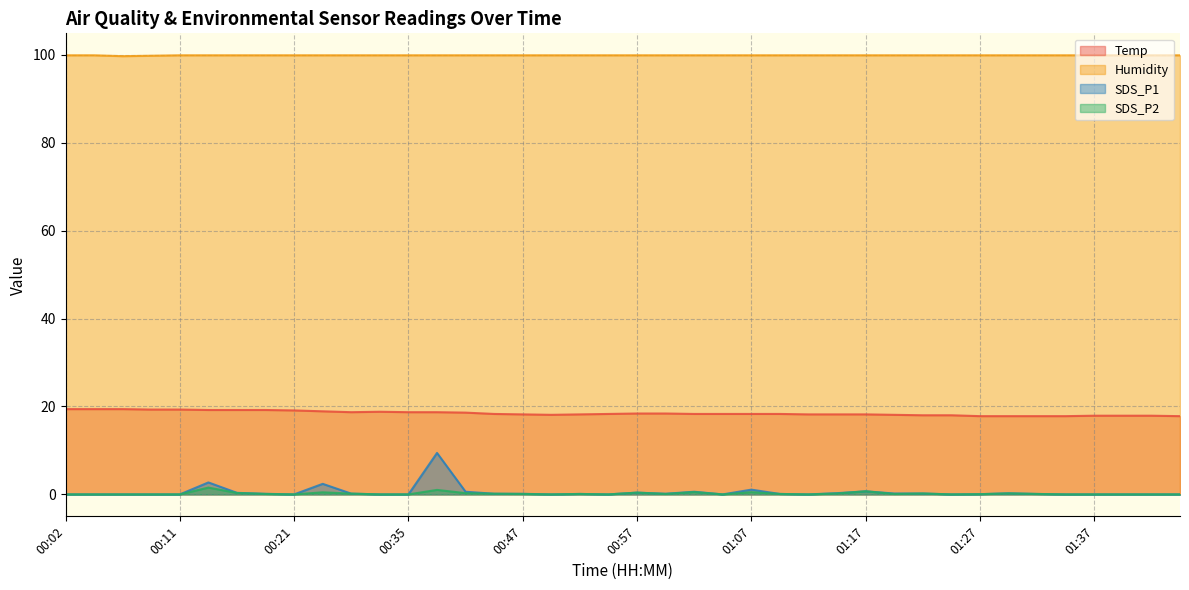

List the labels in order of SDS_P1 value, largest first.

00:37, 00:14, 00:24, 01:07, 01:17, 00:39, 01:02, 00:57, 00:16, 01:14, 01:30, 01:19, 01:22, 00:26, 00:44, 01:00, 00:19, 00:47, 00:52, 01:10, 01:32, 01:27, 00:02, 00:04, 00:07, 00:09, 00:11, 00:21, 00:29, 00:35, 00:49, 00:55, 01:05, 01:12, 01:25, 01:35, 01:37, 01:40, 01:42, 01:45